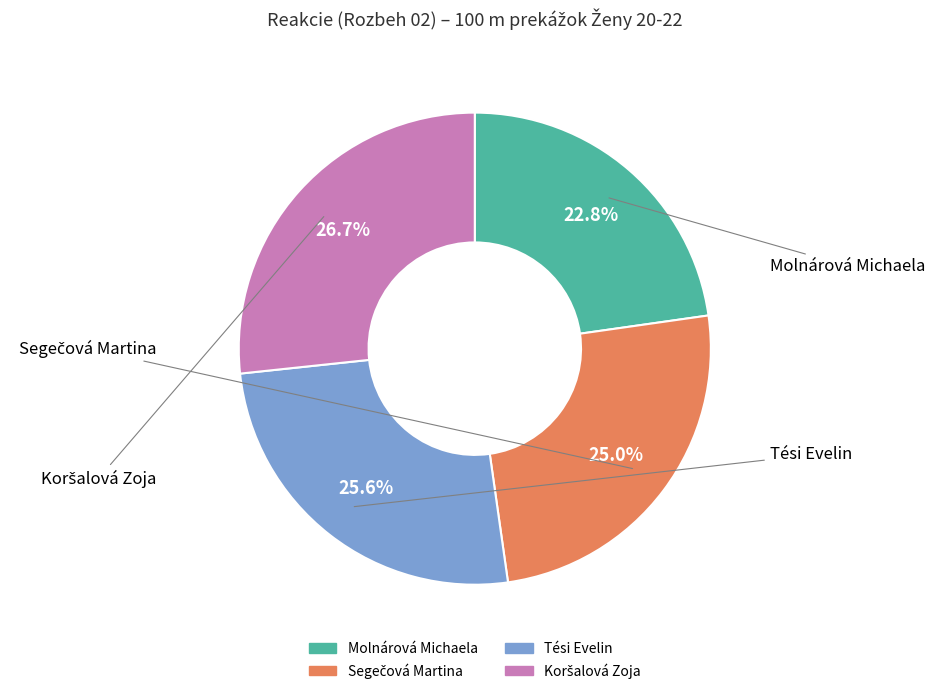

To the nearest percent, what is the difference between the largest and smallest slice percentages?

4%